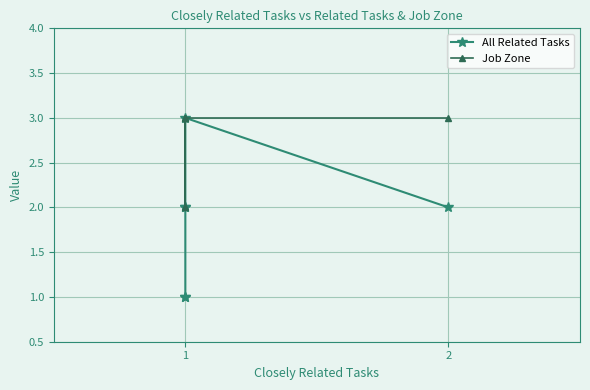

Count the number of categories in the chart.

6